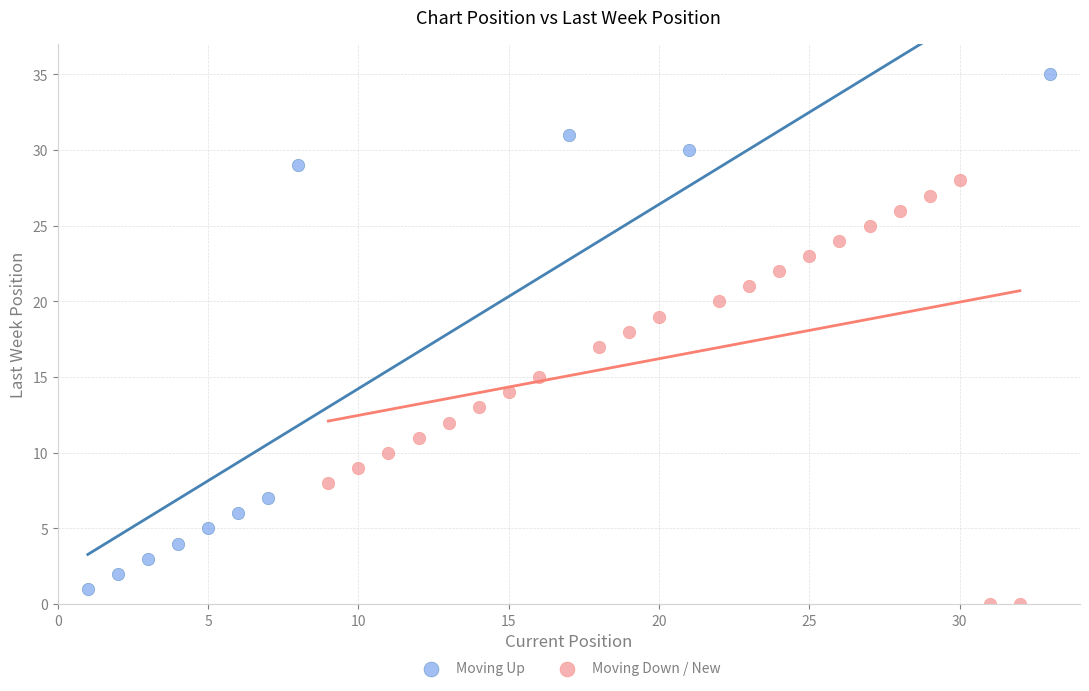

Which series reaches the maximum Y coordinate?

Moving Up